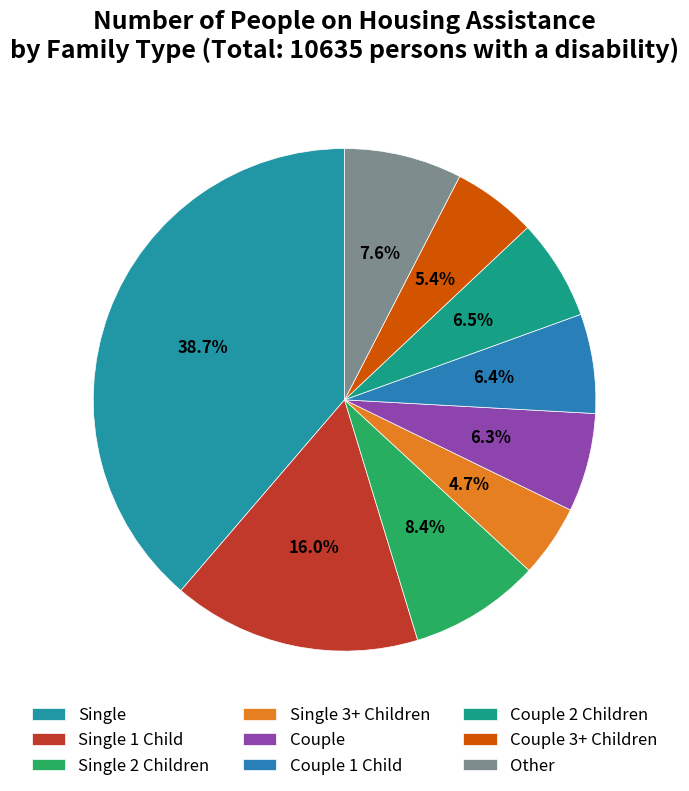

How many slices are in this pie chart?

9